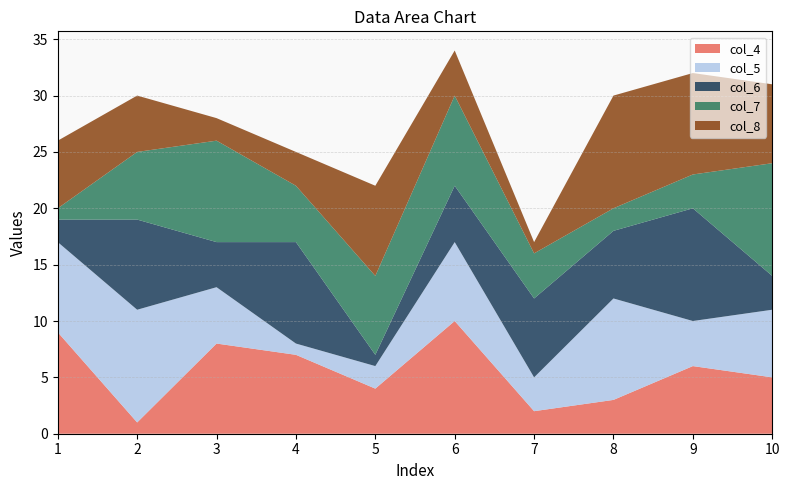

Reading left to right, list all the values displayed in this chart.

col_4: 1=9	2=1	3=8	4=7	5=4	6=10	7=2	8=3	9=6	10=5
col_5: 1=8	2=10	3=5	4=1	5=2	6=7	7=3	8=9	9=4	10=6
col_6: 1=2	2=8	3=4	4=9	5=1	6=5	7=7	8=6	9=10	10=3
col_7: 1=1	2=6	3=9	4=5	5=7	6=8	7=4	8=2	9=3	10=10
col_8: 1=6	2=5	3=2	4=3	5=8	6=4	7=1	8=10	9=9	10=7